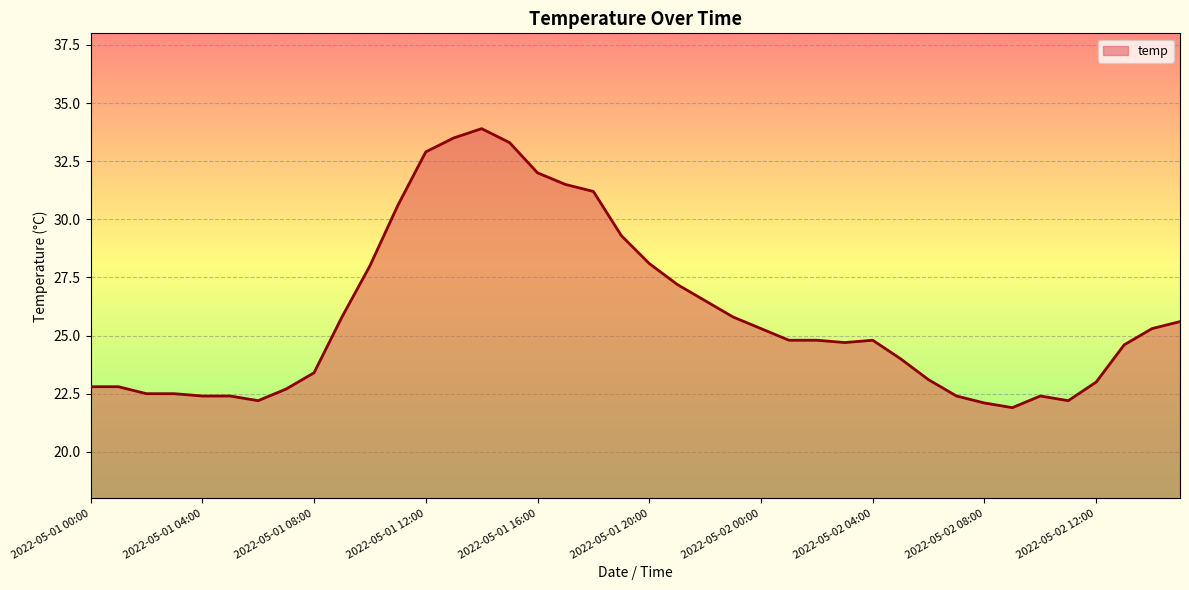

What is the difference between the maximum and minimum values?

12.0